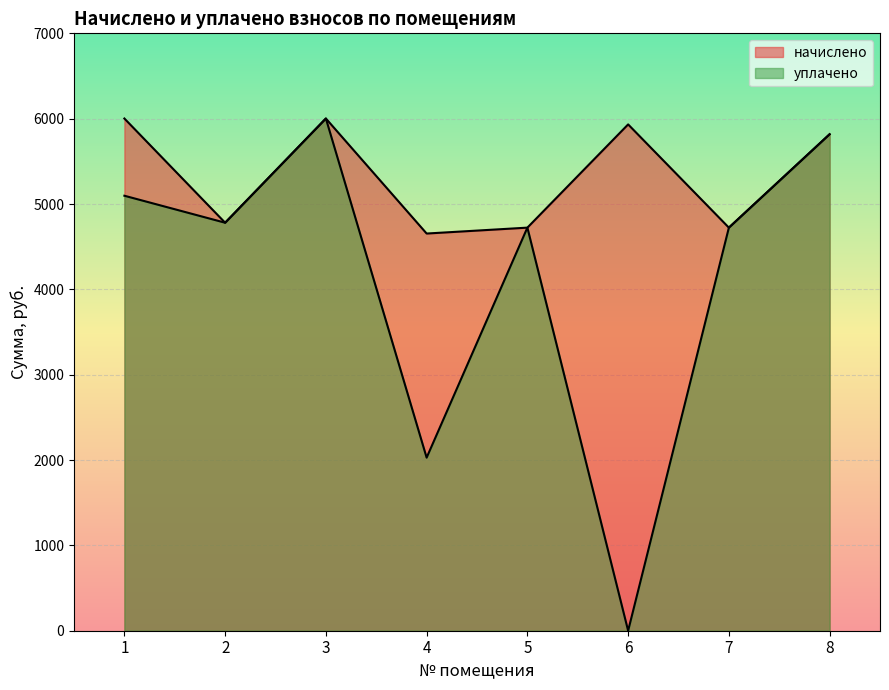

Does the chart display data point markers on the line(s)?

No